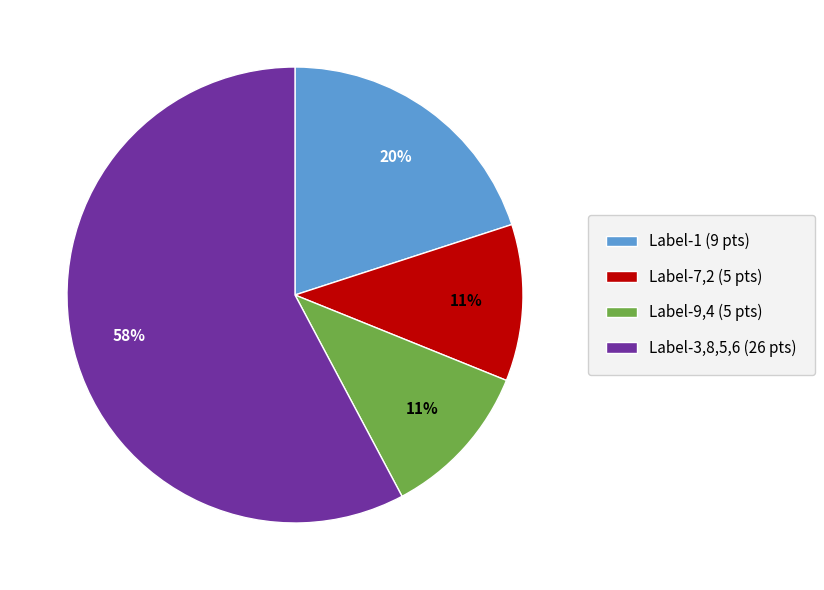

Is the sum of Label-9,4 (5 pts) and Label-3,8,5,6 (26 pts) greater than half?

Yes